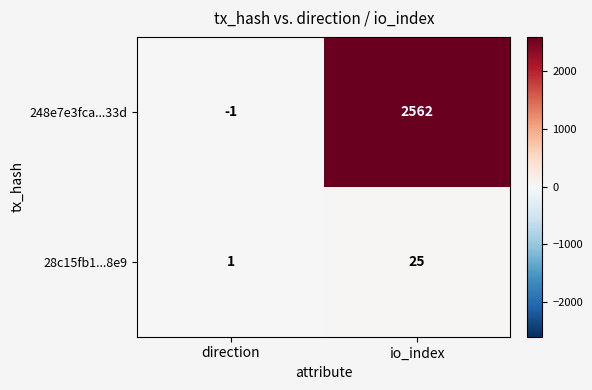

Which category has the lowest value in the 28c15fb1...8e9 series?

direction